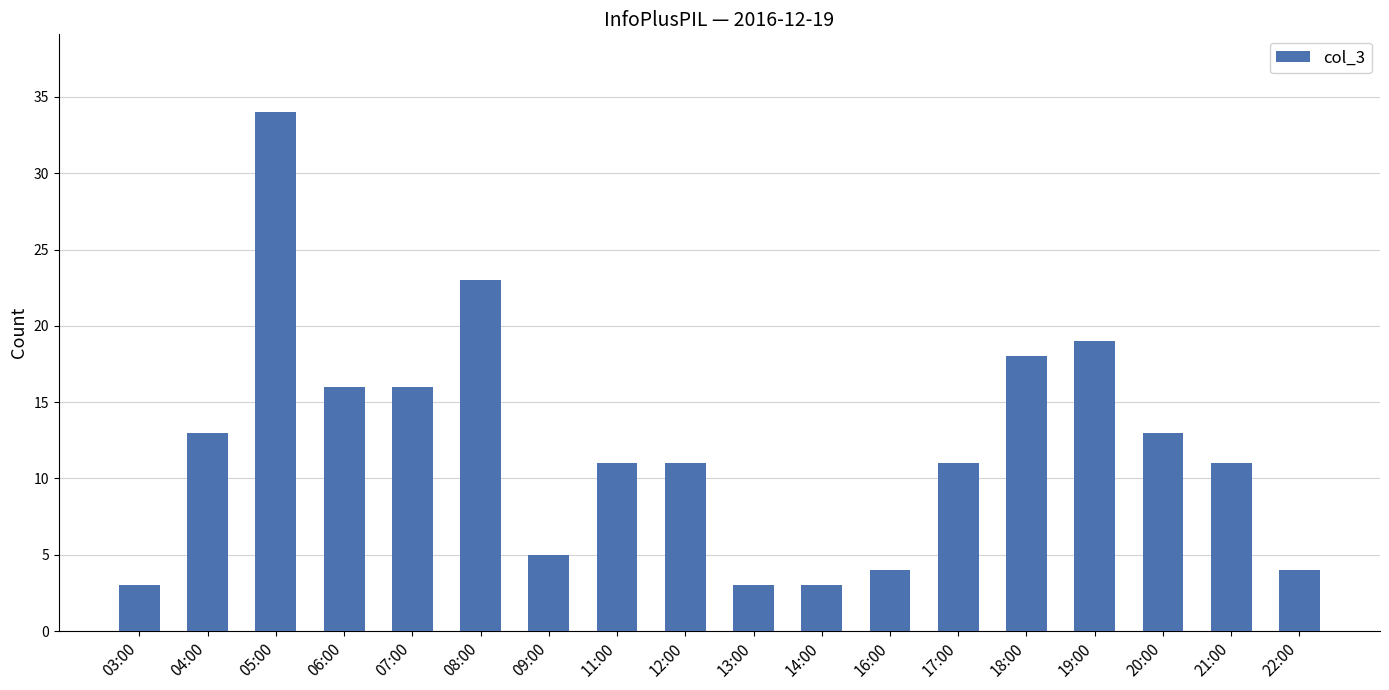

Does the chart contain stacked bars?

No